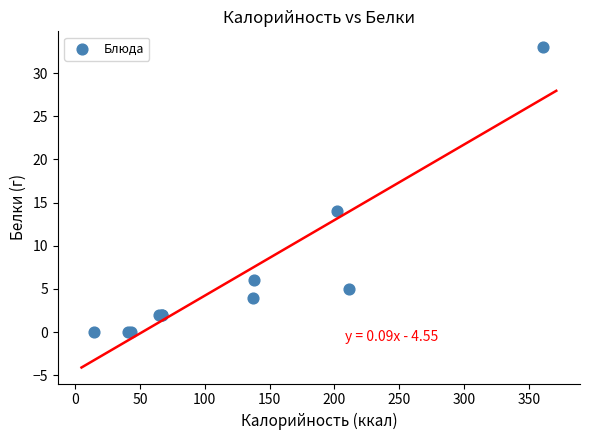

What Y value in the scatter plot is closest to 16?

14